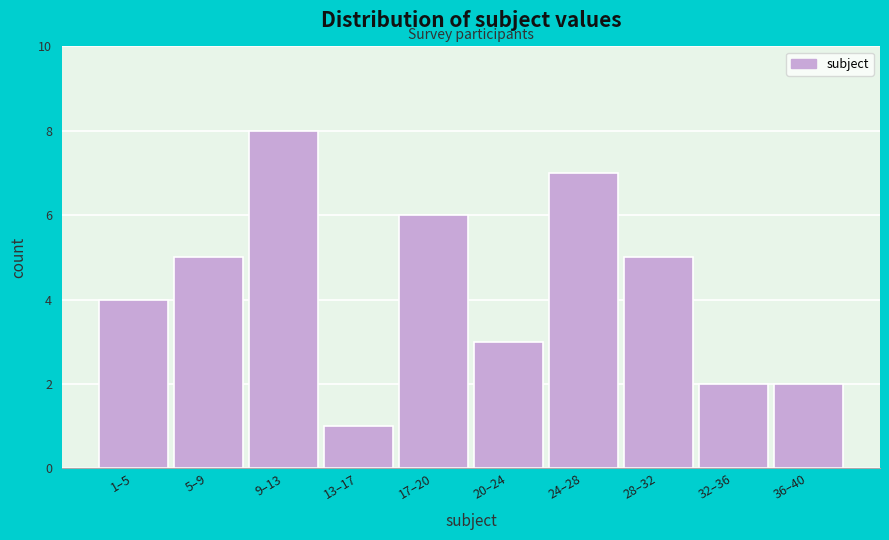

Reading right to left, list all the values displayed in this chart.

2	2	5	7	3	6	1	8	5	4